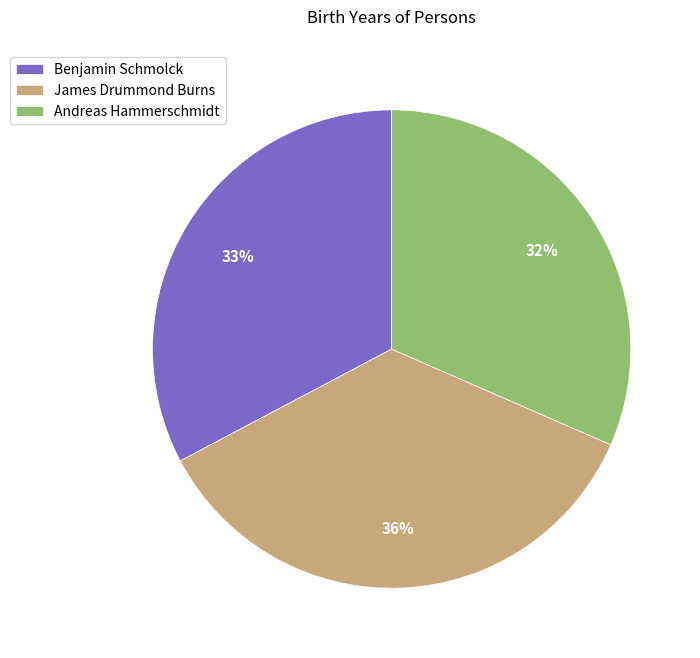

Count the number of slices in the pie.

3